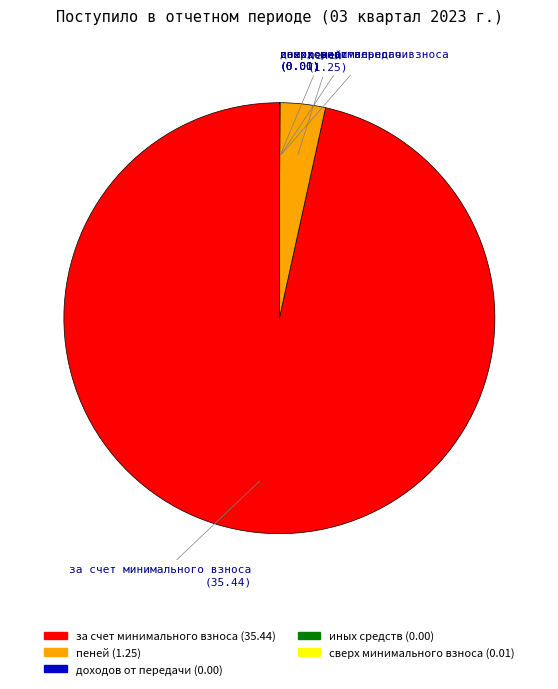

Is there any slice that represents more than half of the pie?

Yes